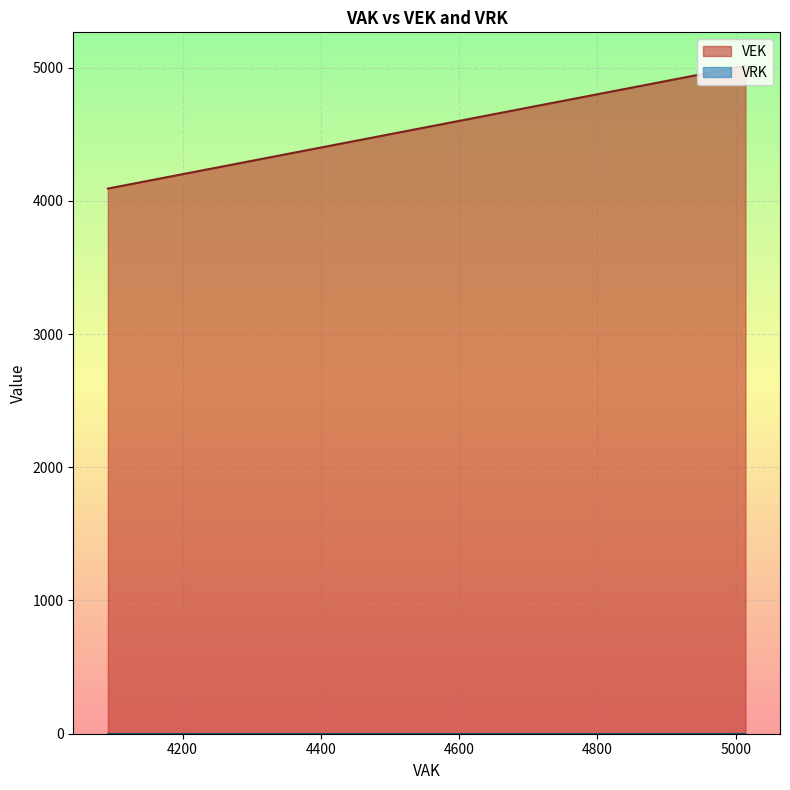

Which series has the largest total across all categories?

VEK